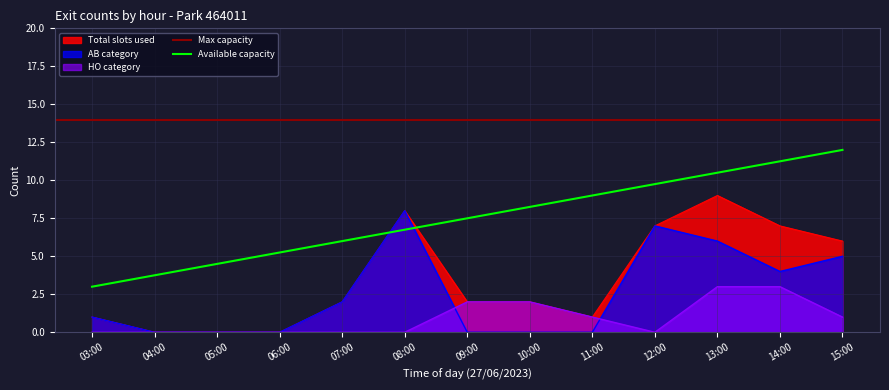

Between 12:00 and 15:40, which is larger?

12:00